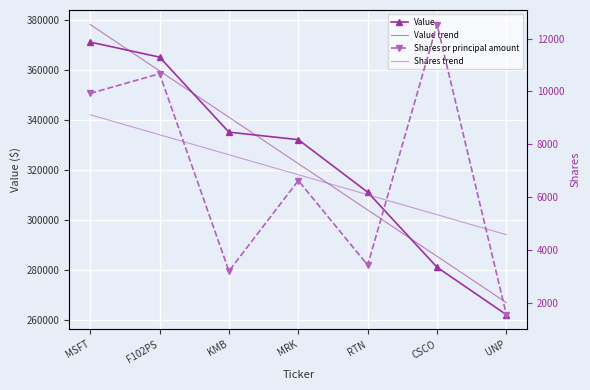

At which category does the chart reach its peak across all series?

MSFT